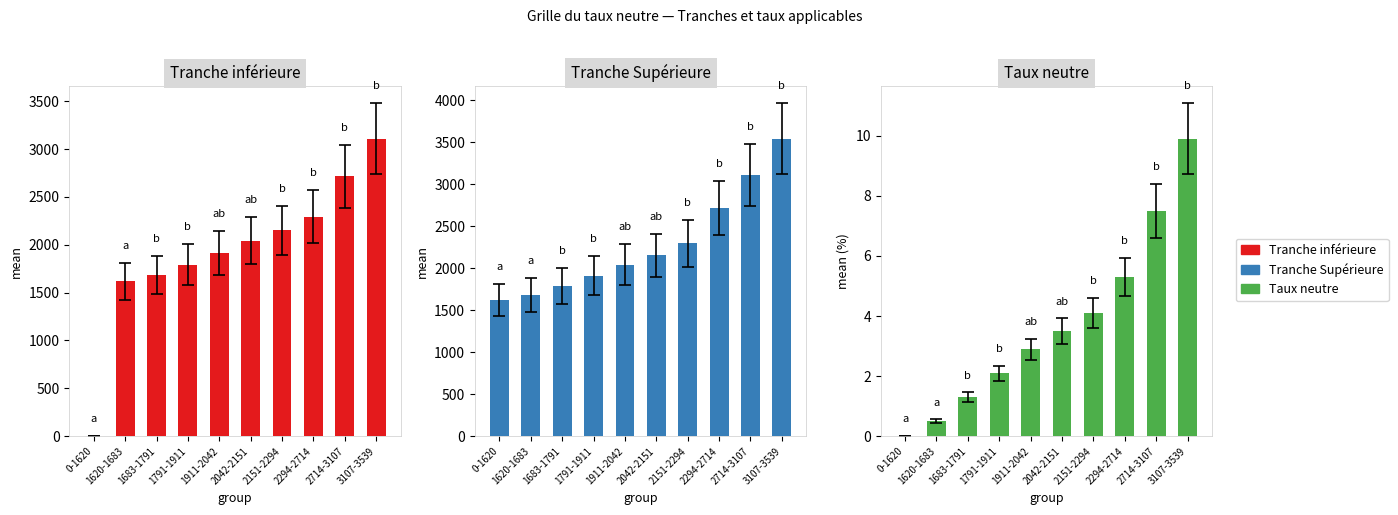

What is the sum of all Tranche inférieure values?

19313.0